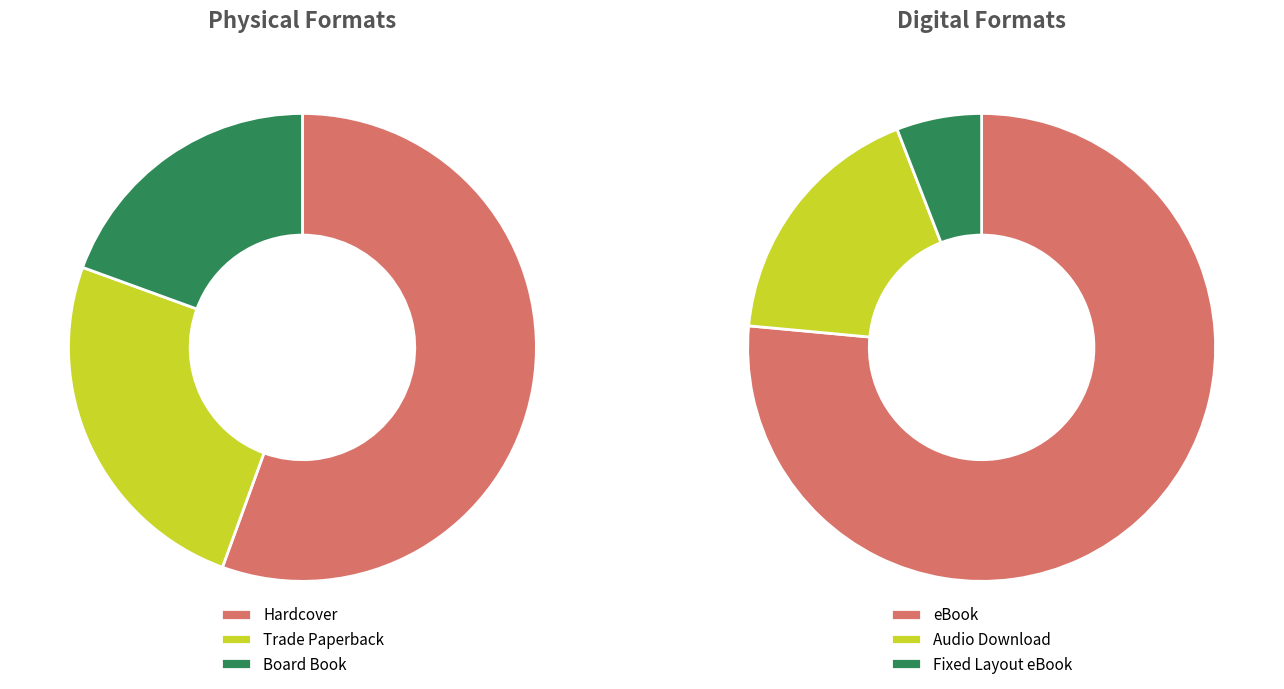

Count the number of slices in the pie.

6